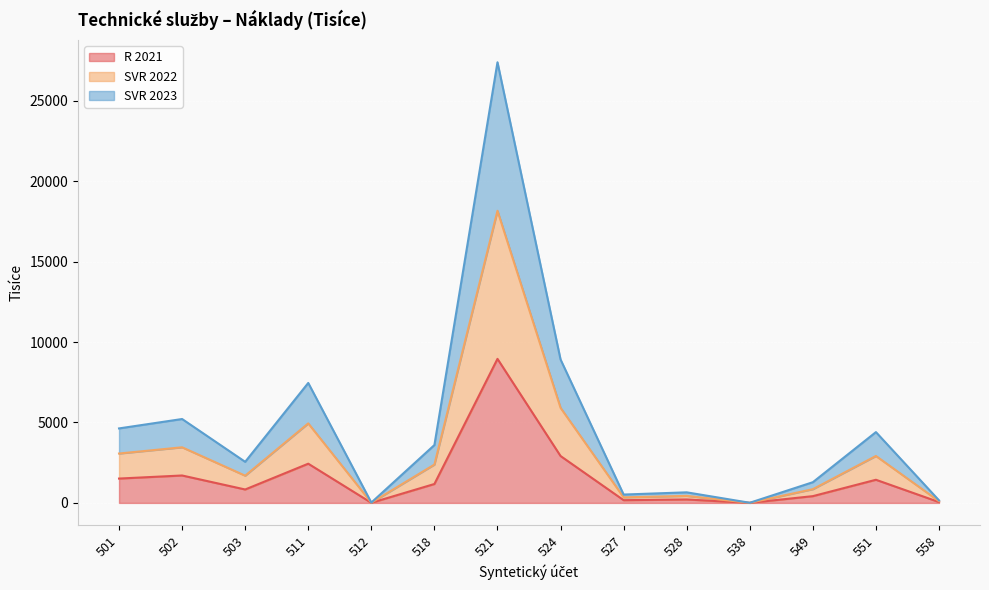

Count the number of data series in this chart.

3